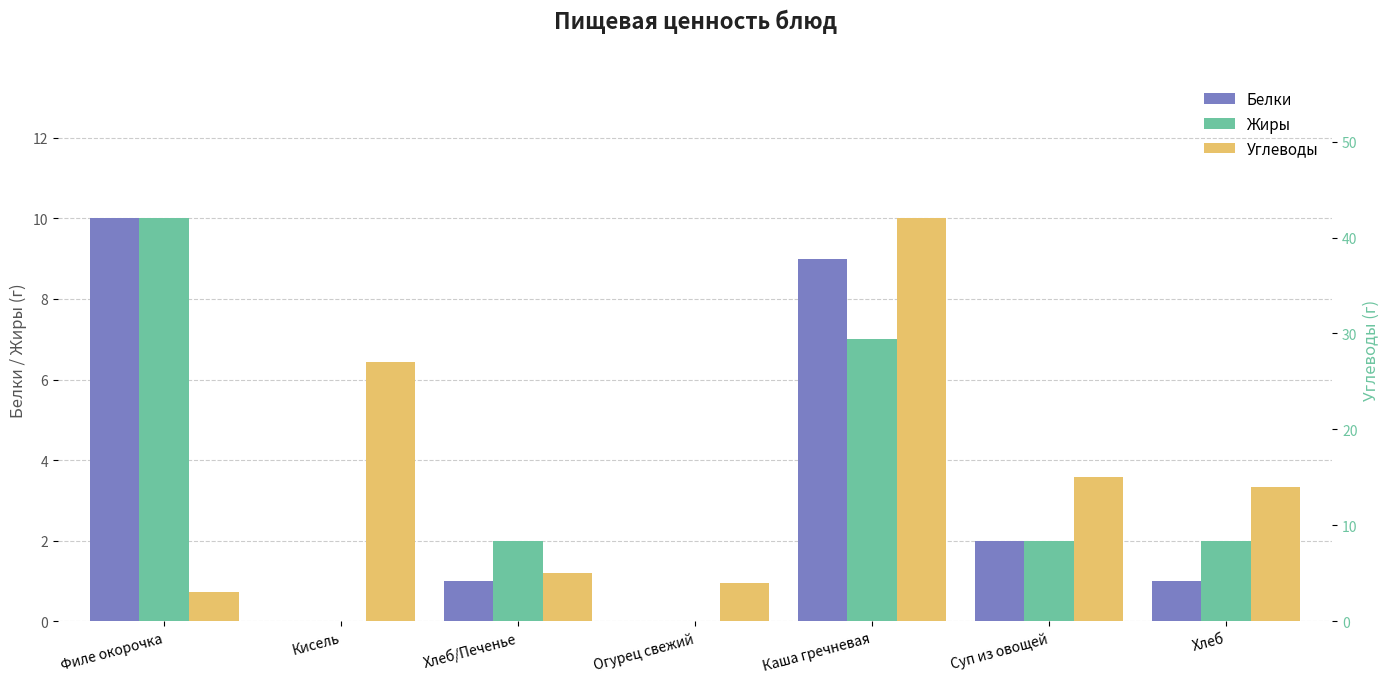

Reading left to right, transcribe all the data shown in this chart.

Белки: 10	0	1	0	9	2	1
Жиры: 10	0	2	0	7	2	2
Углеводы: 3	27	5	4	42	15	14